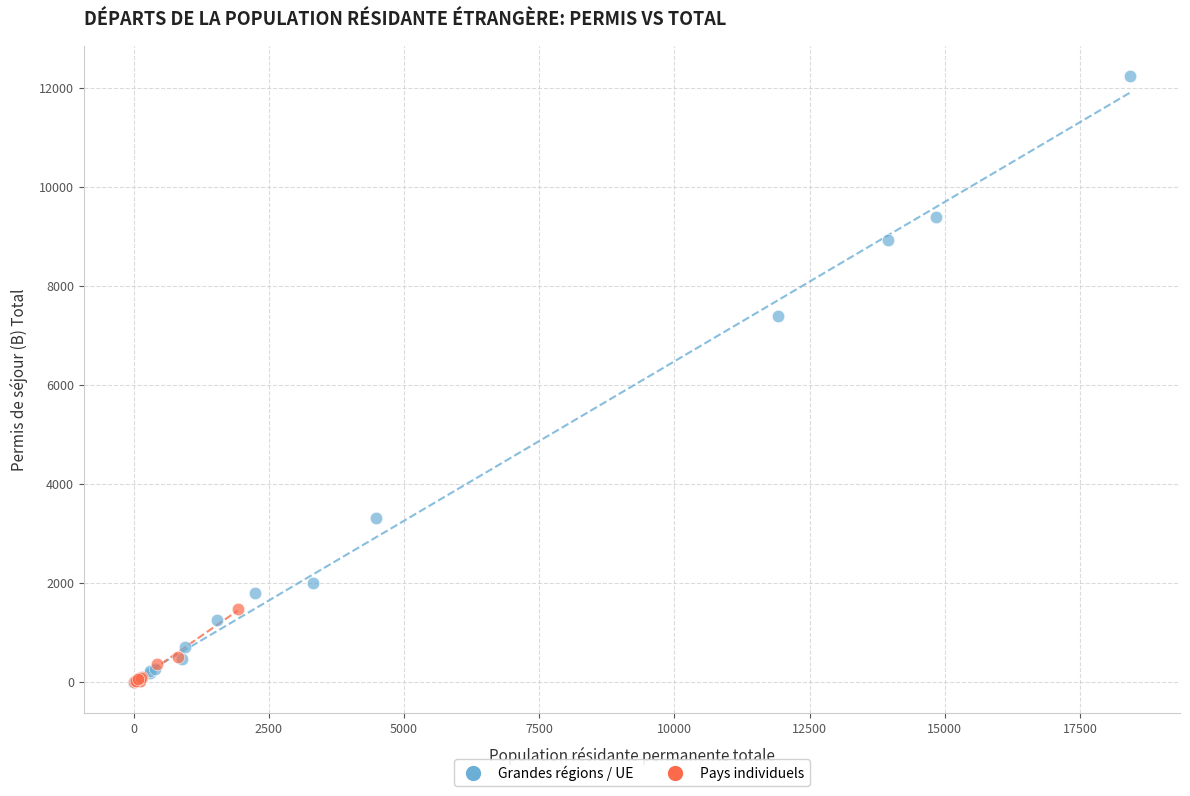

Which series has the widest spread of Y values?

Grandes régions / UE